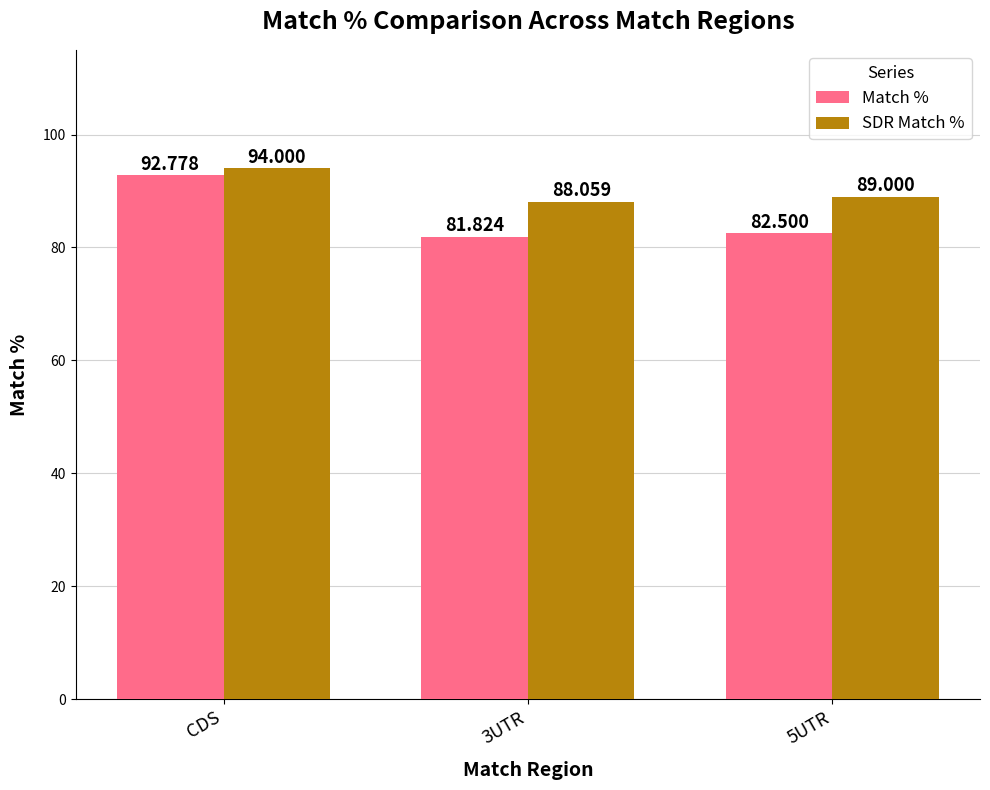

What is the value of the Match % bar at the 3rd from the left?

82.5